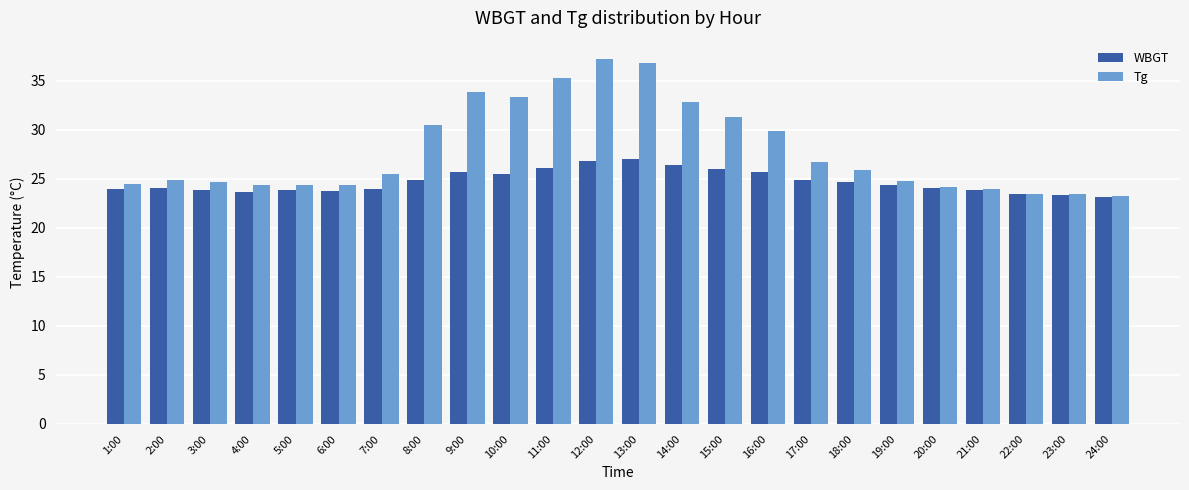

Is the value of WBGT at 15:00 greater than the value of Tg at 12:00?

No